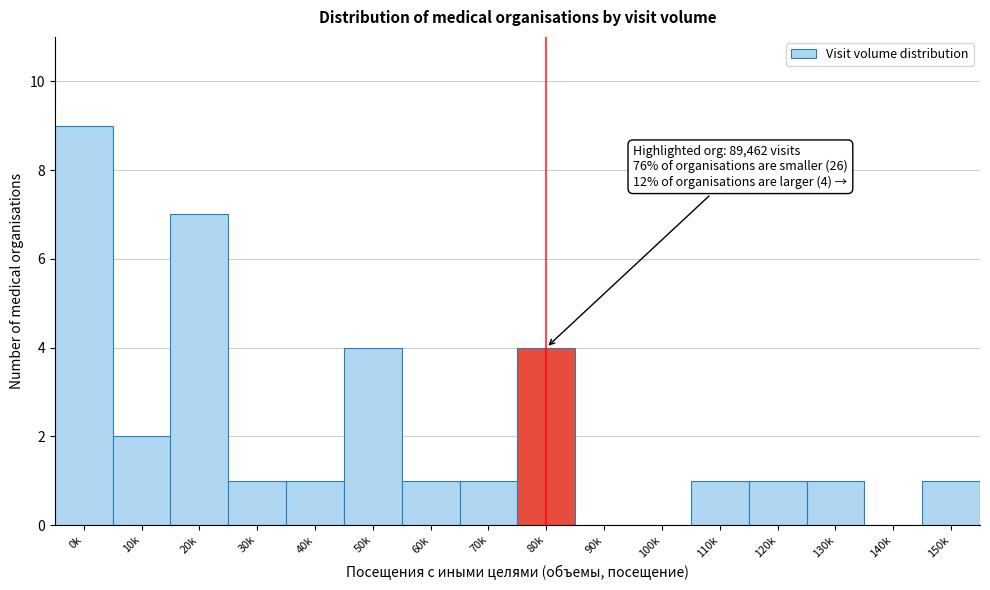

Reading right to left, list all the values displayed in this chart.

150k=1	140k=0	130k=1	120k=1	110k=1	100k=0	90k=0	80k=4	70k=1	60k=1	50k=4	40k=1	30k=1	20k=7	10k=2	0k=9